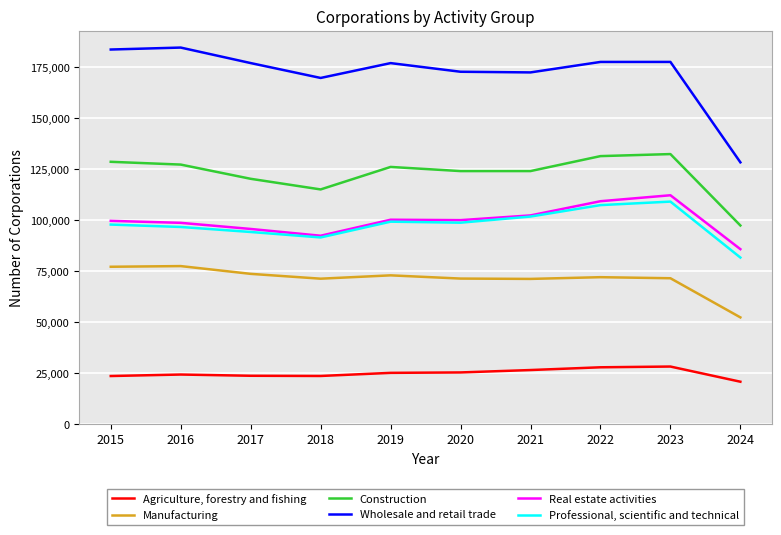

What are all the series names shown in the legend?

Agriculture, forestry and fishing, Manufacturing, Construction, Wholesale and retail trade, Real estate activities, Professional, scientific and technical